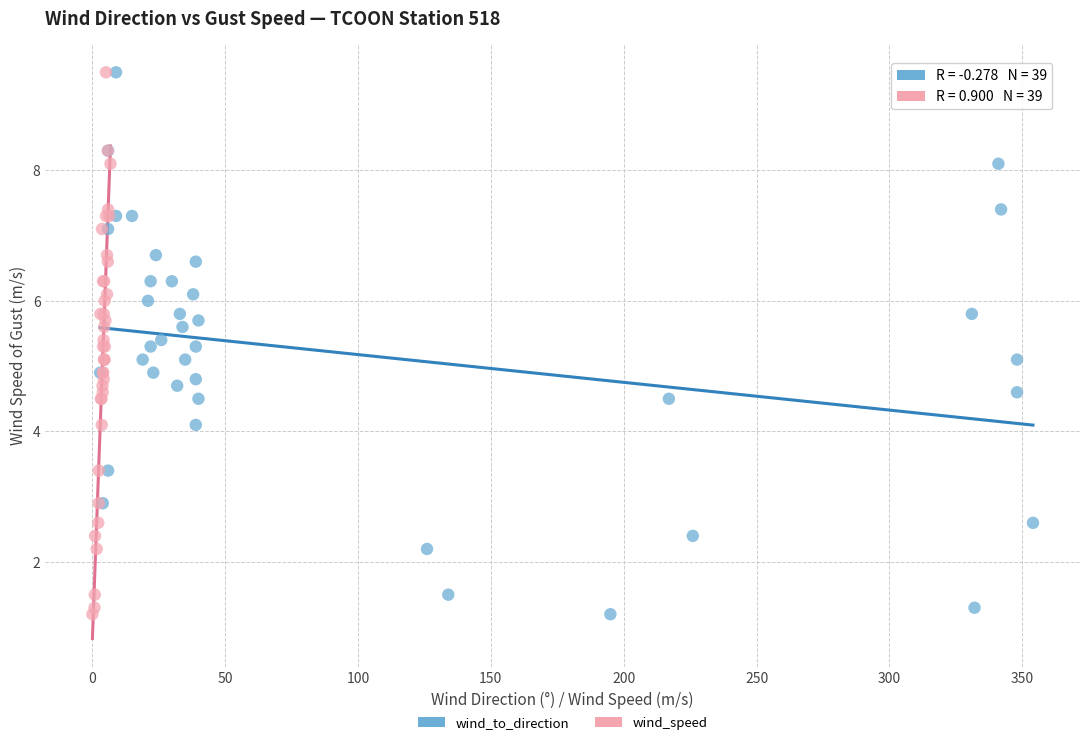

What are all the series names shown in the legend?

wind_to_direction, wind_speed